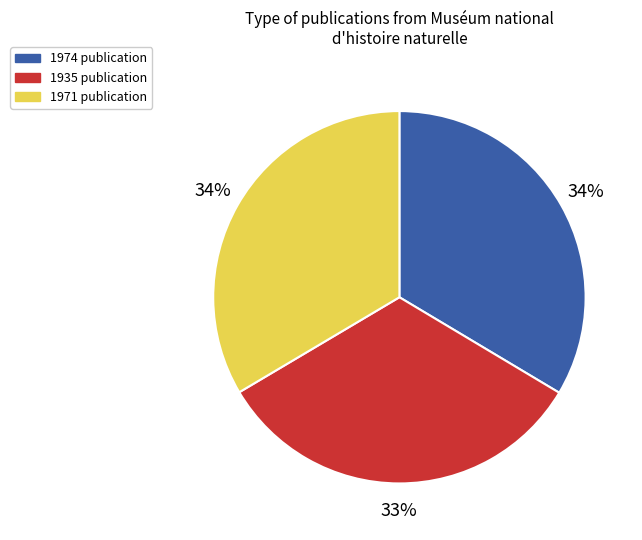

Does any single category account for the majority?

No